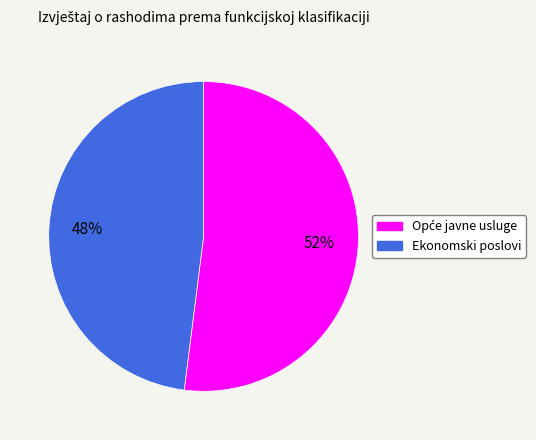

What is the smallest slice in the pie chart?

Ekonomski poslovi